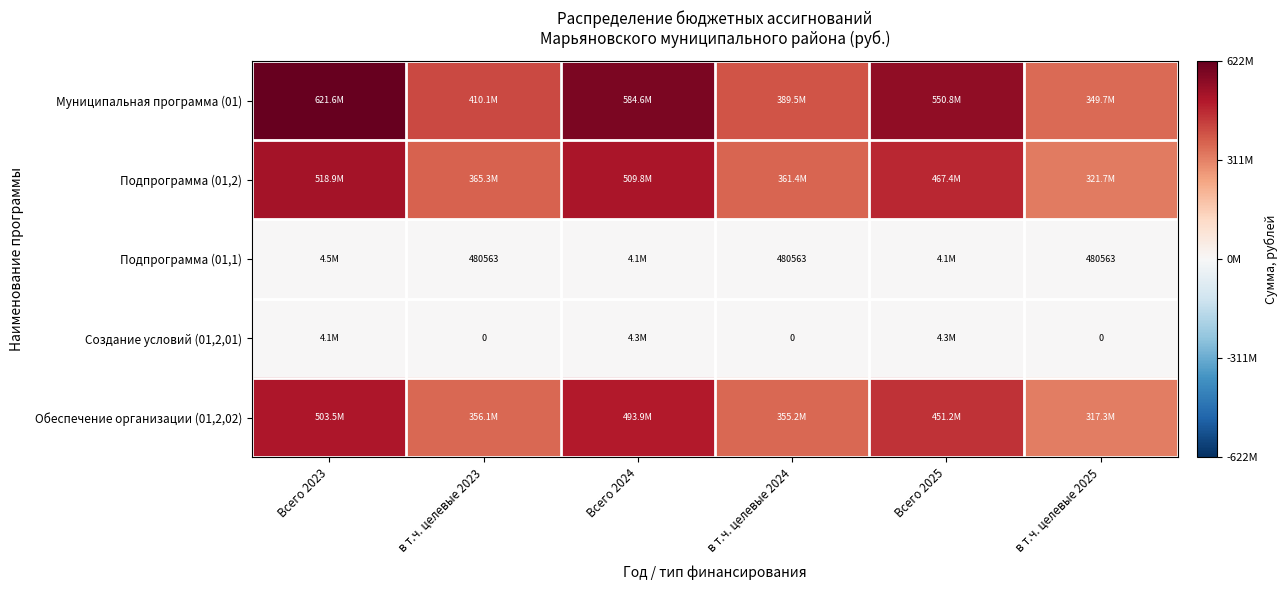

List the series in order of their peak value, lowest first.

Создание условий (01,2,01), Подпрограмма (01,1), Обеспечение организации (01,2,02), Подпрограмма (01,2), Муниципальная программа (01)